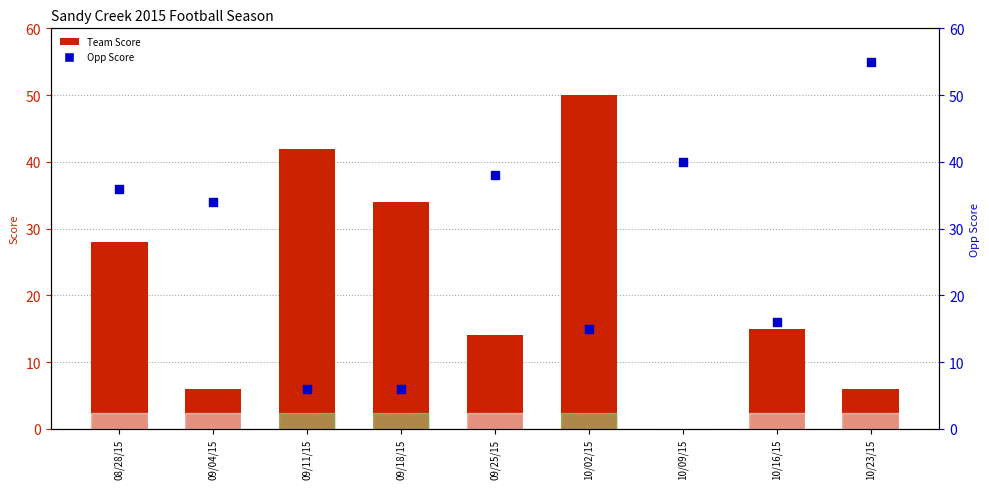

What are all the series names shown in the legend?

Team Score, Opp Score